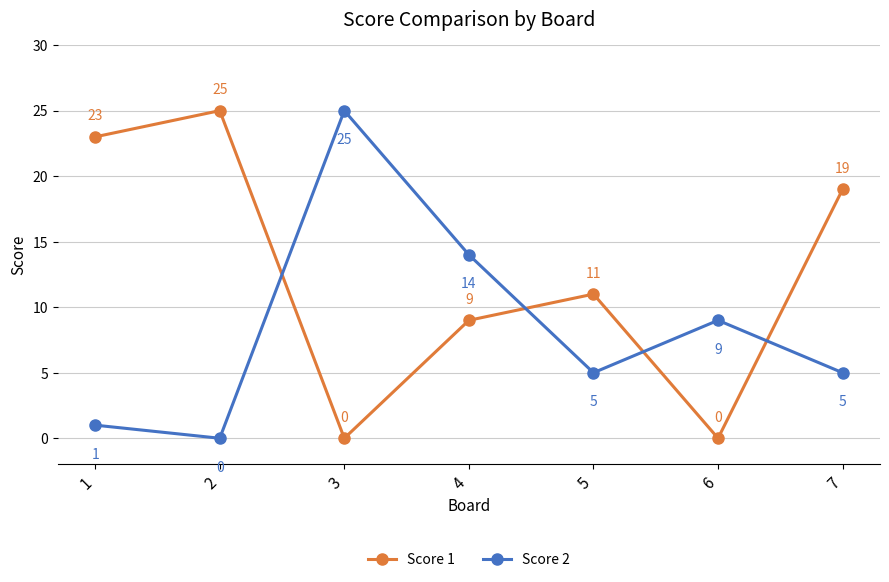

What is the total value across all series at 1?

24